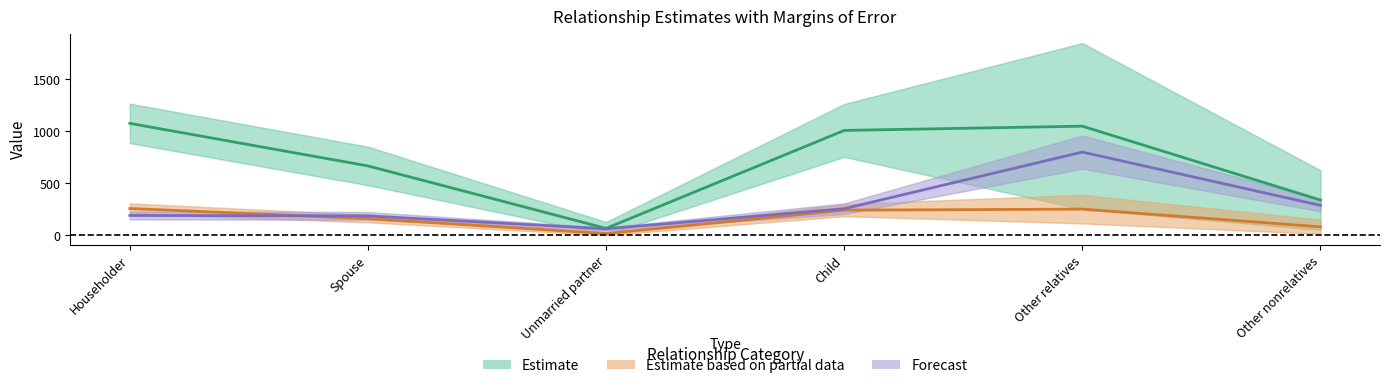

What is the minimum value shown in the chart?

15